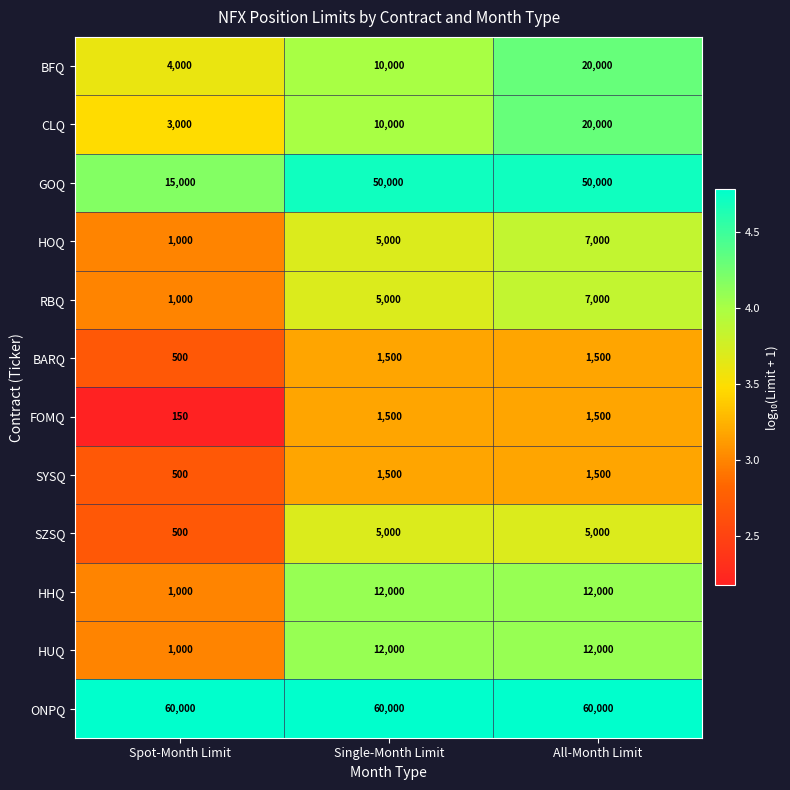

What is the total value across all series at Single-Month Limit?

173500